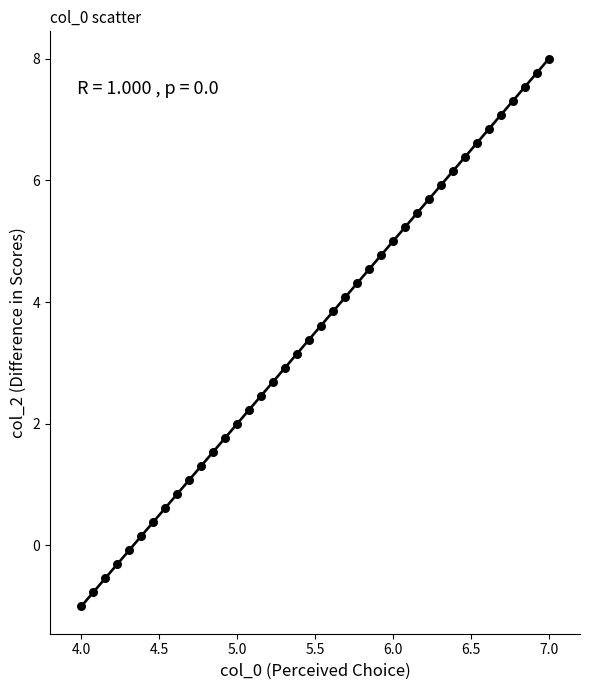

What is the range of X values (max minus min)?

3.0